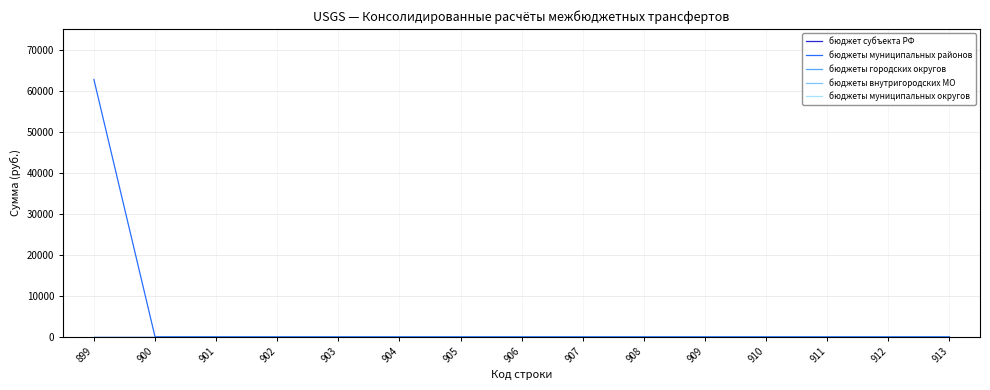

What is the difference between the maximum and second lowest values in the бюджеты муниципальных районов series?

62700